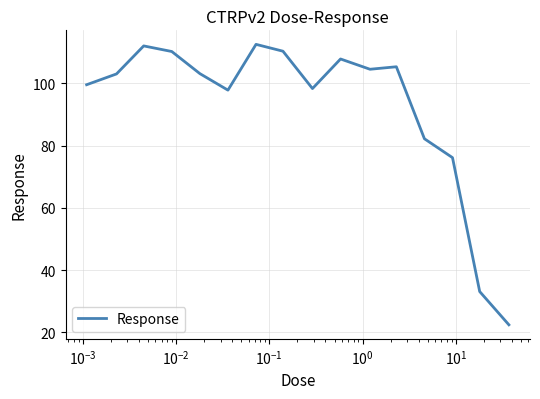

What is the difference between the maximum and minimum values?

90.1